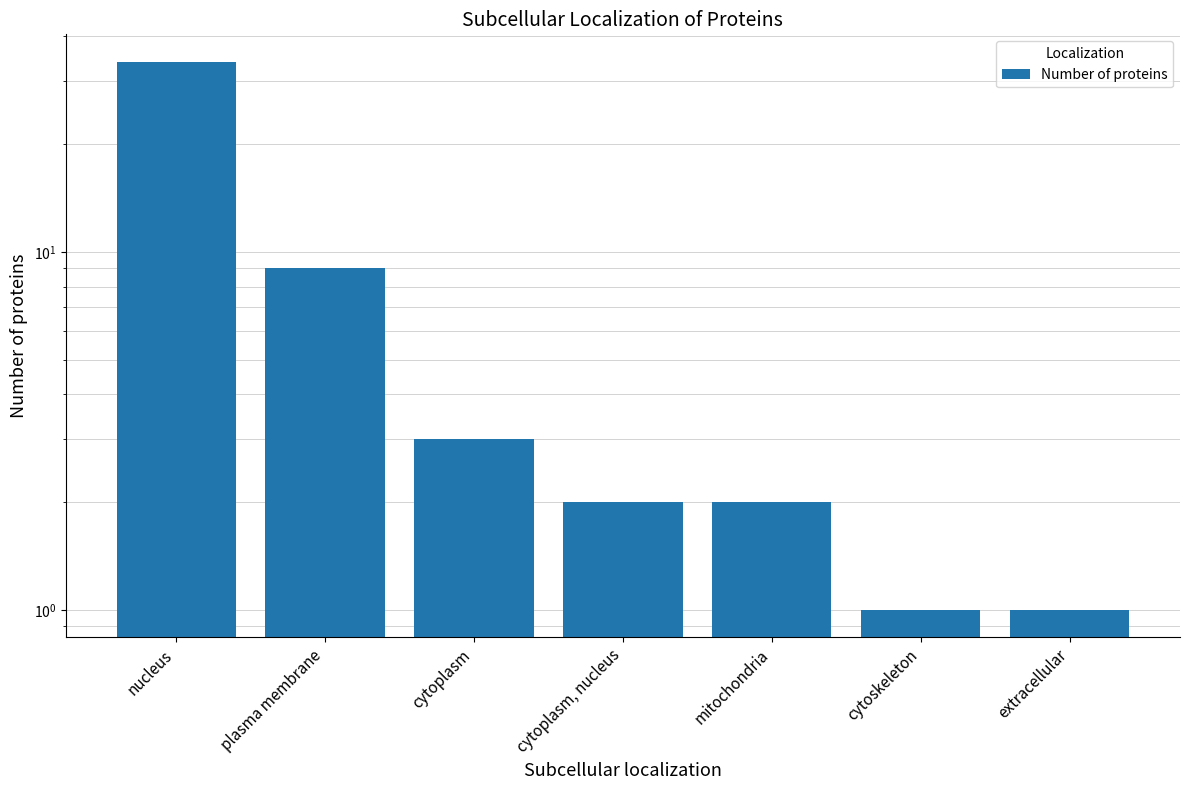

List the labels in order of value, smallest first.

cytoskeleton, extracellular, cytoplasm, nucleus, mitochondria, cytoplasm, plasma membrane, nucleus